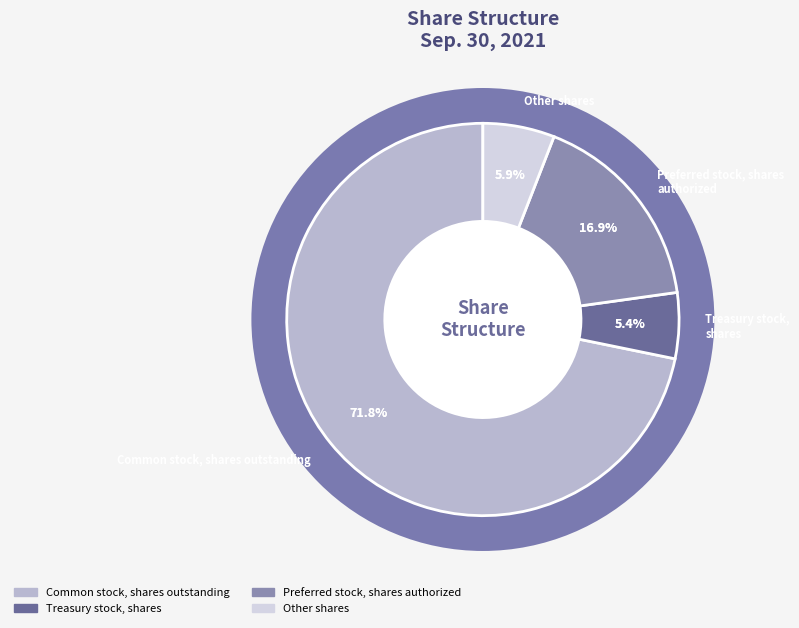

True or false: Common stock, shares outstanding accounts for 78% of the total.

False